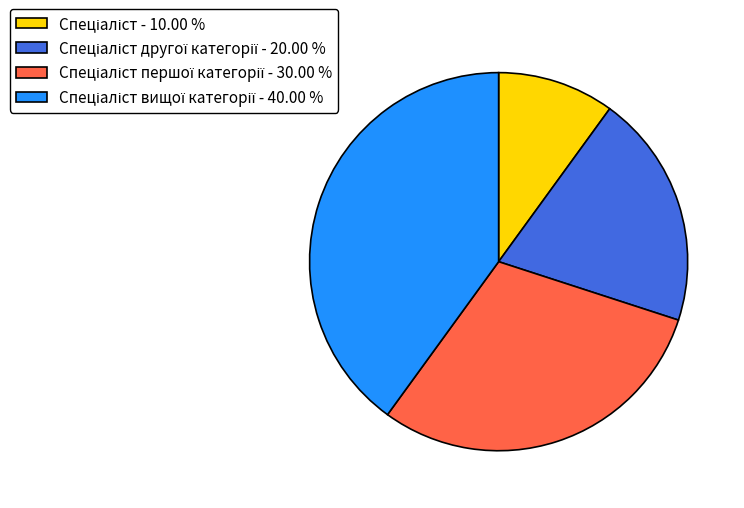

Does any single category account for the majority?

No